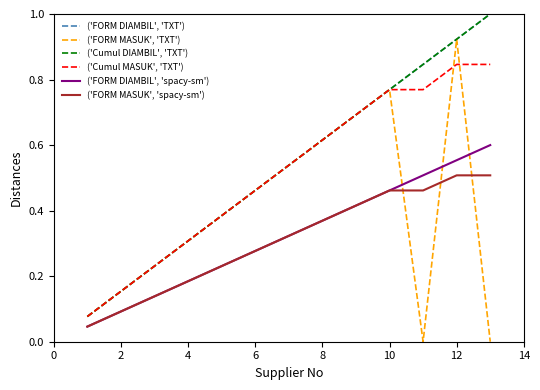

Is this an area chart (filled region under the line)?

No